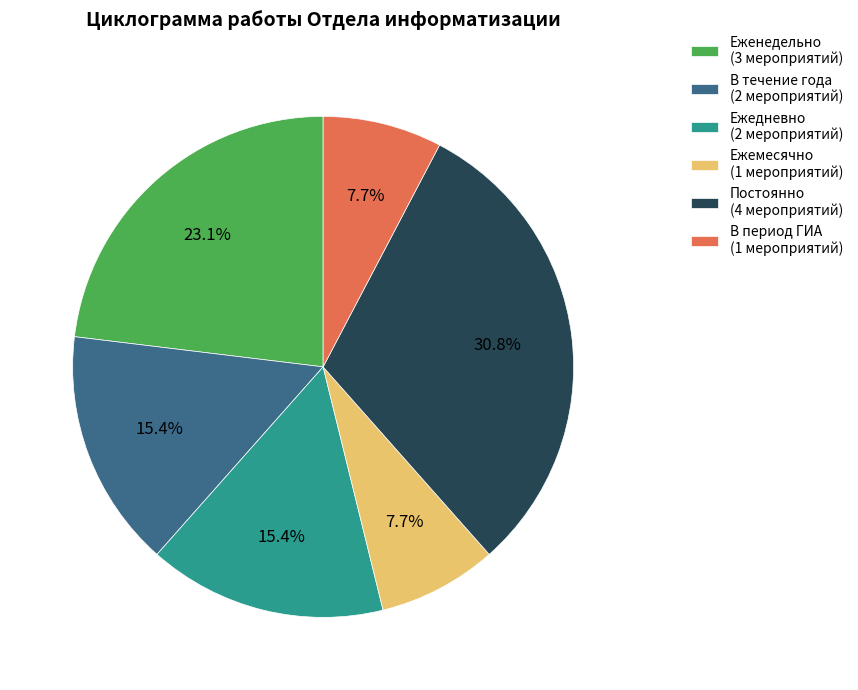

What portion of the pie excludes Постоянно (4 мероприятий)?

69.2%